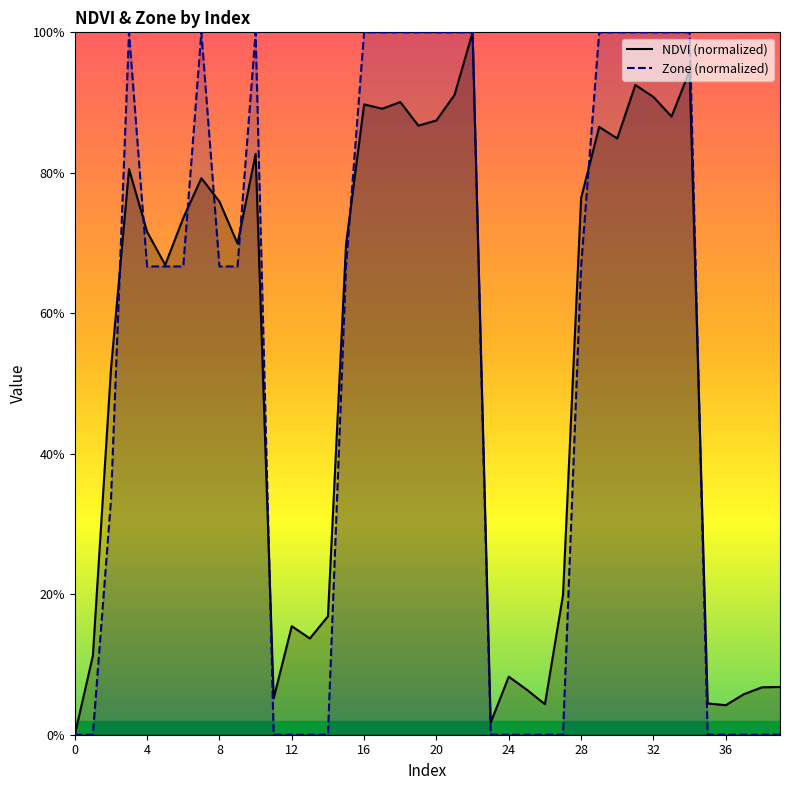

What is the label of the 20th point from the left?

19